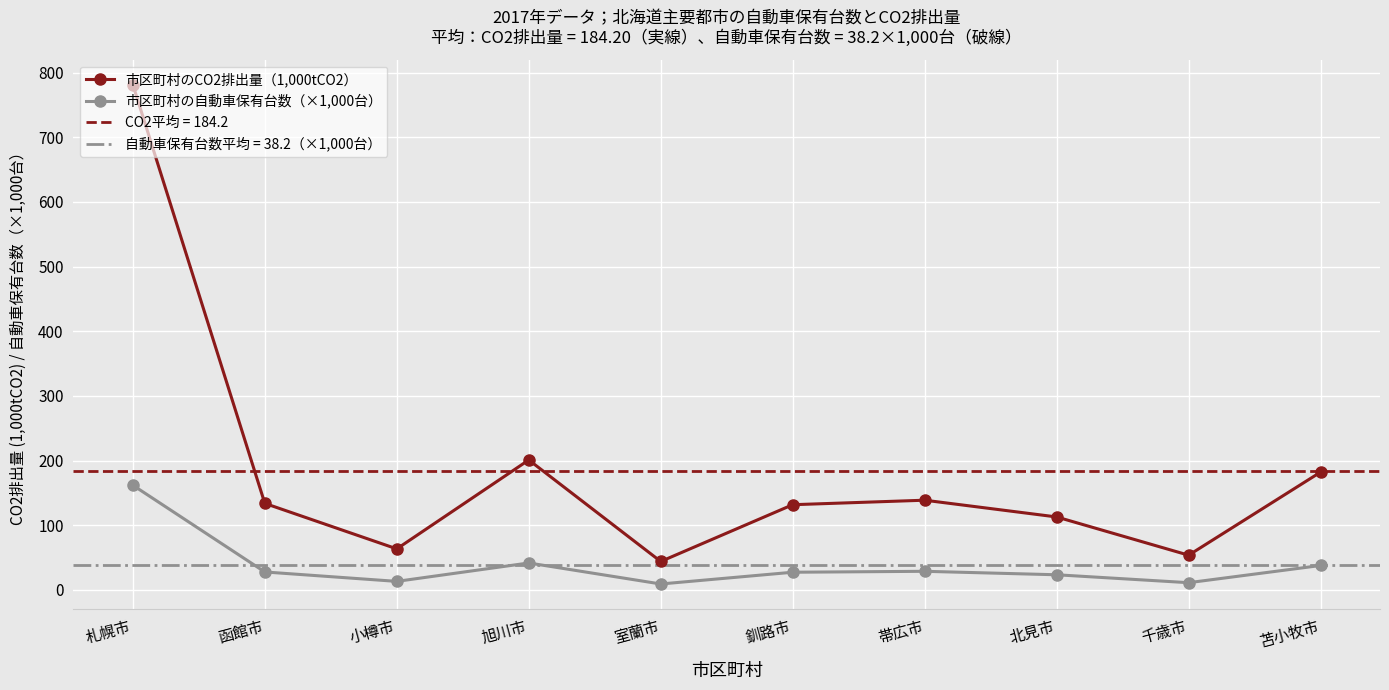

Is the value of 市区町村のCO2排出量（1,000tCO2） at 札幌市 greater than the value of 市区町村の自動車保有台数（×1,000台） at 札幌市?

Yes